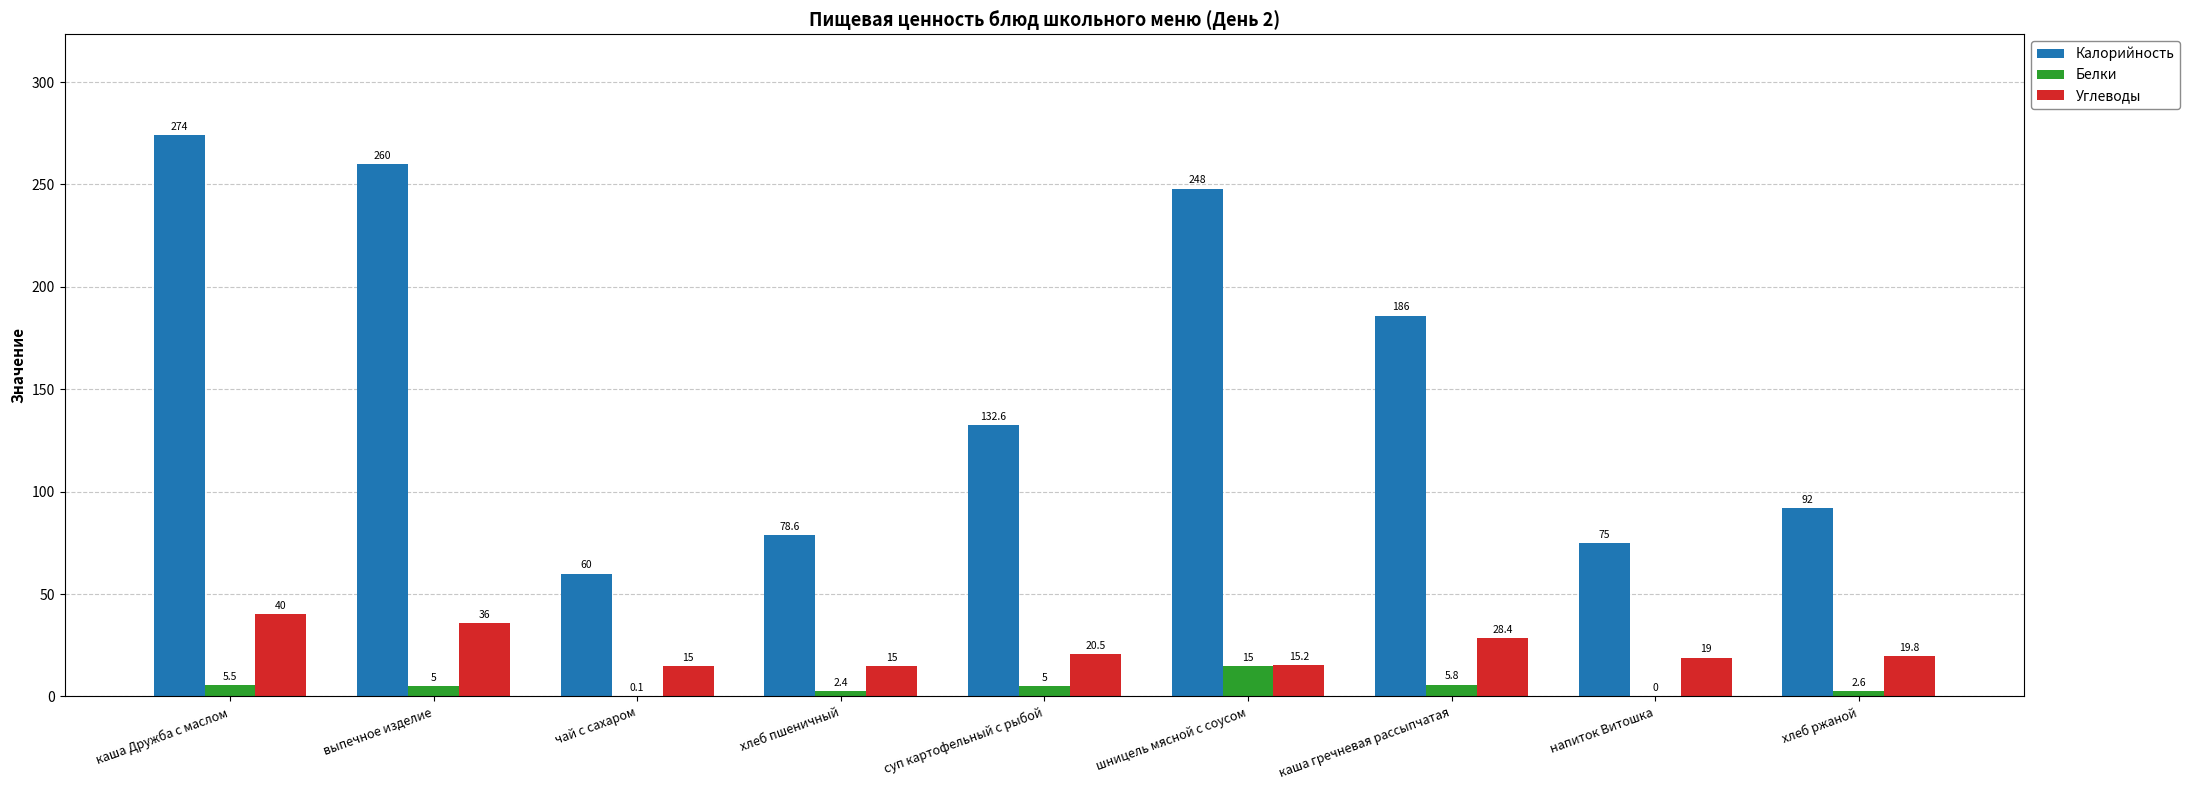

Is it true that Калорийность equals 72.8 at каша гречневая рассыпчатая?

False